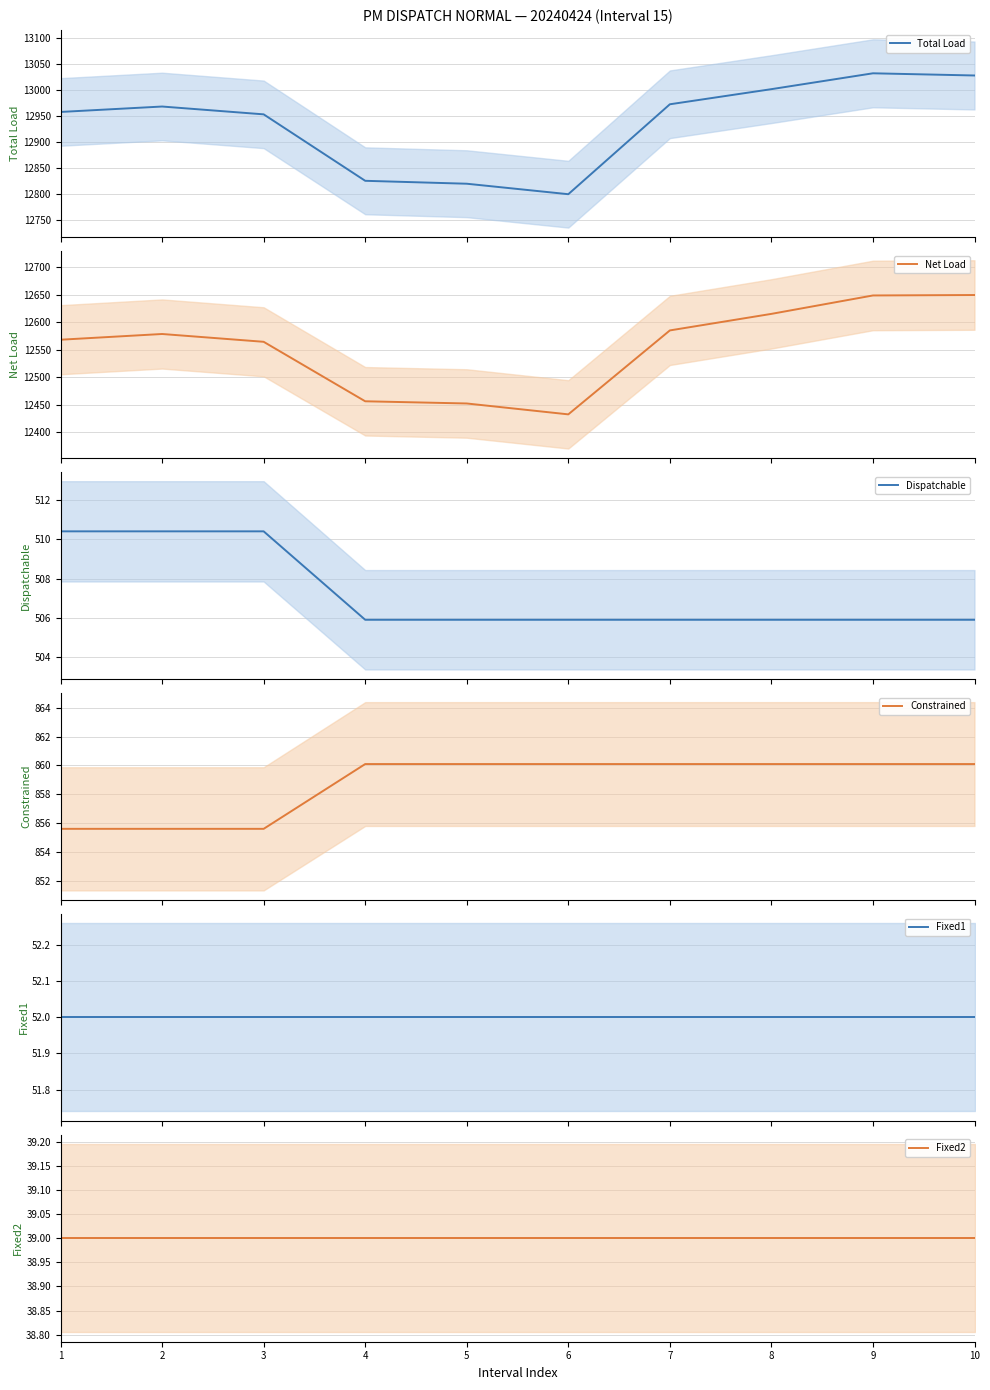

List the labels in order of Dispatchable value, smallest first.

4, 5, 6, 7, 8, 9, 10, 1, 2, 3